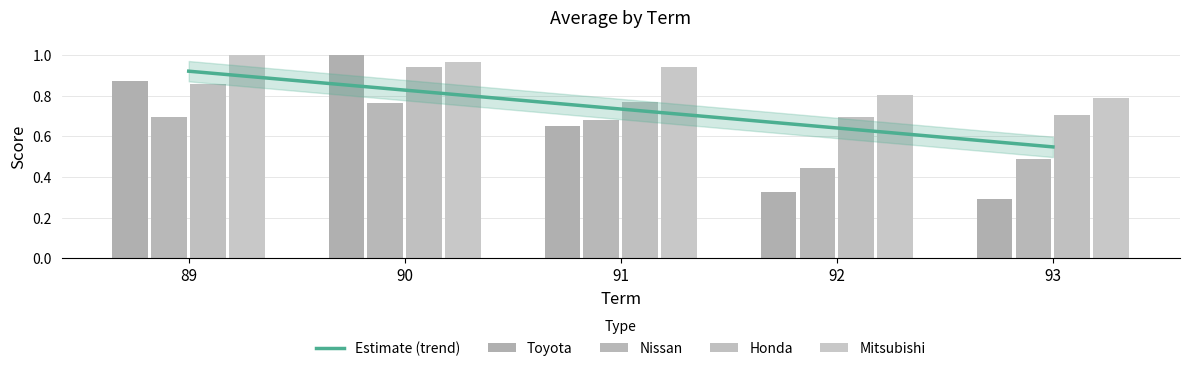

At 91, list the series in order from largest to smallest.

Mitsubishi, Honda, Nissan, Toyota